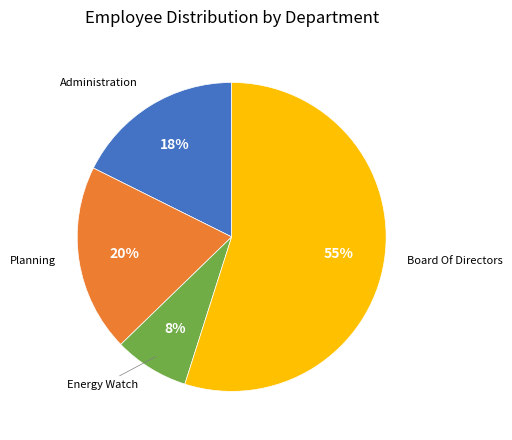

To the nearest percent, what is the difference between the largest and smallest slice percentages?

47%